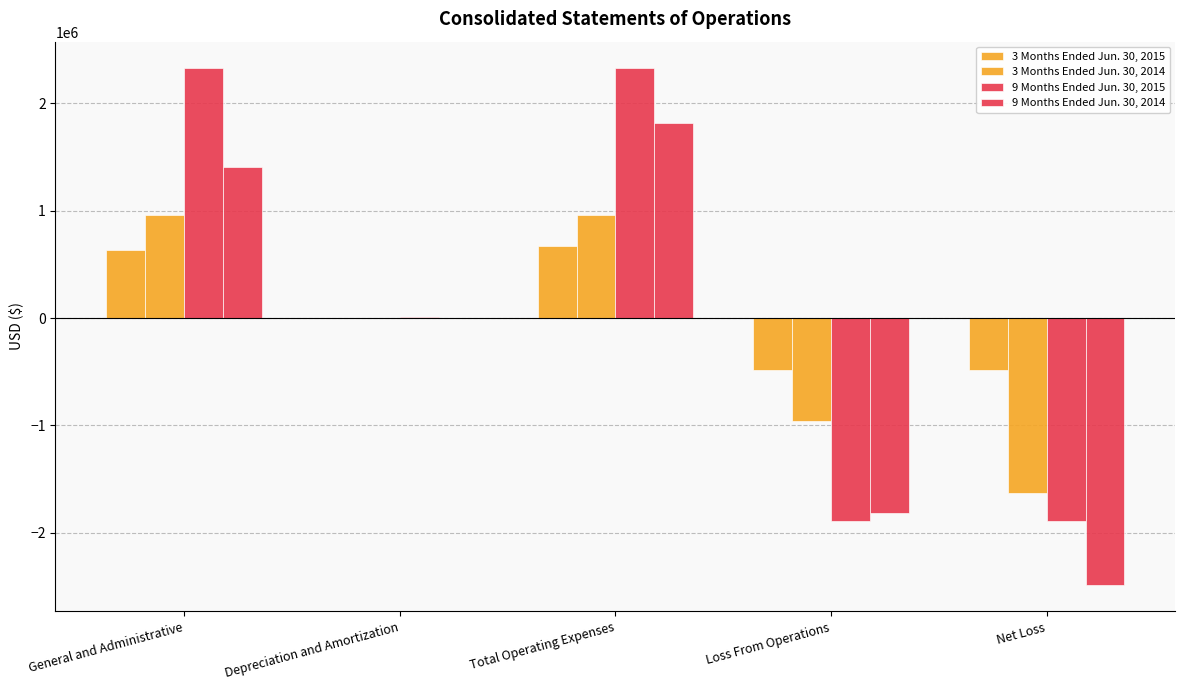

At which category is the sum across all series the highest?

Total Operating Expenses